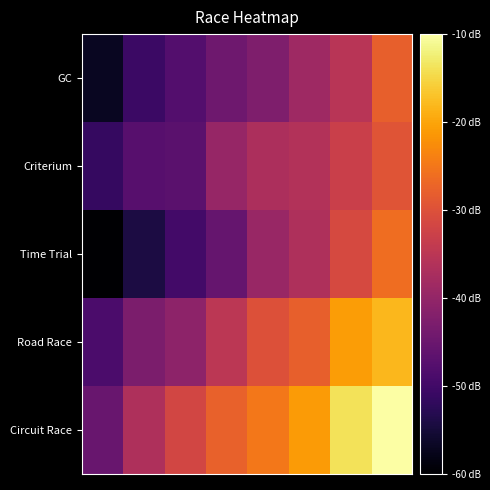

Reading left to right, extract all data points from this chart.

GC: -57.1	-50.7	-47.8	-44.5	-42.5	-38.7	-35.2	-27.8
Criterium: -51.3	-47.4	-47.1	-39.5	-36.8	-36.1	-32.9	-29.5
Time Trial: -60.0	-54.2	-49.8	-45.6	-39.4	-36.7	-31.2	-26.1
Road Race: -48.8	-42.8	-40.8	-34.9	-30.0	-27.8	-20.8	-18.2
Circuit Race: -45.3	-36.6	-31.7	-27.6	-25.0	-21.1	-13.7	-10.0